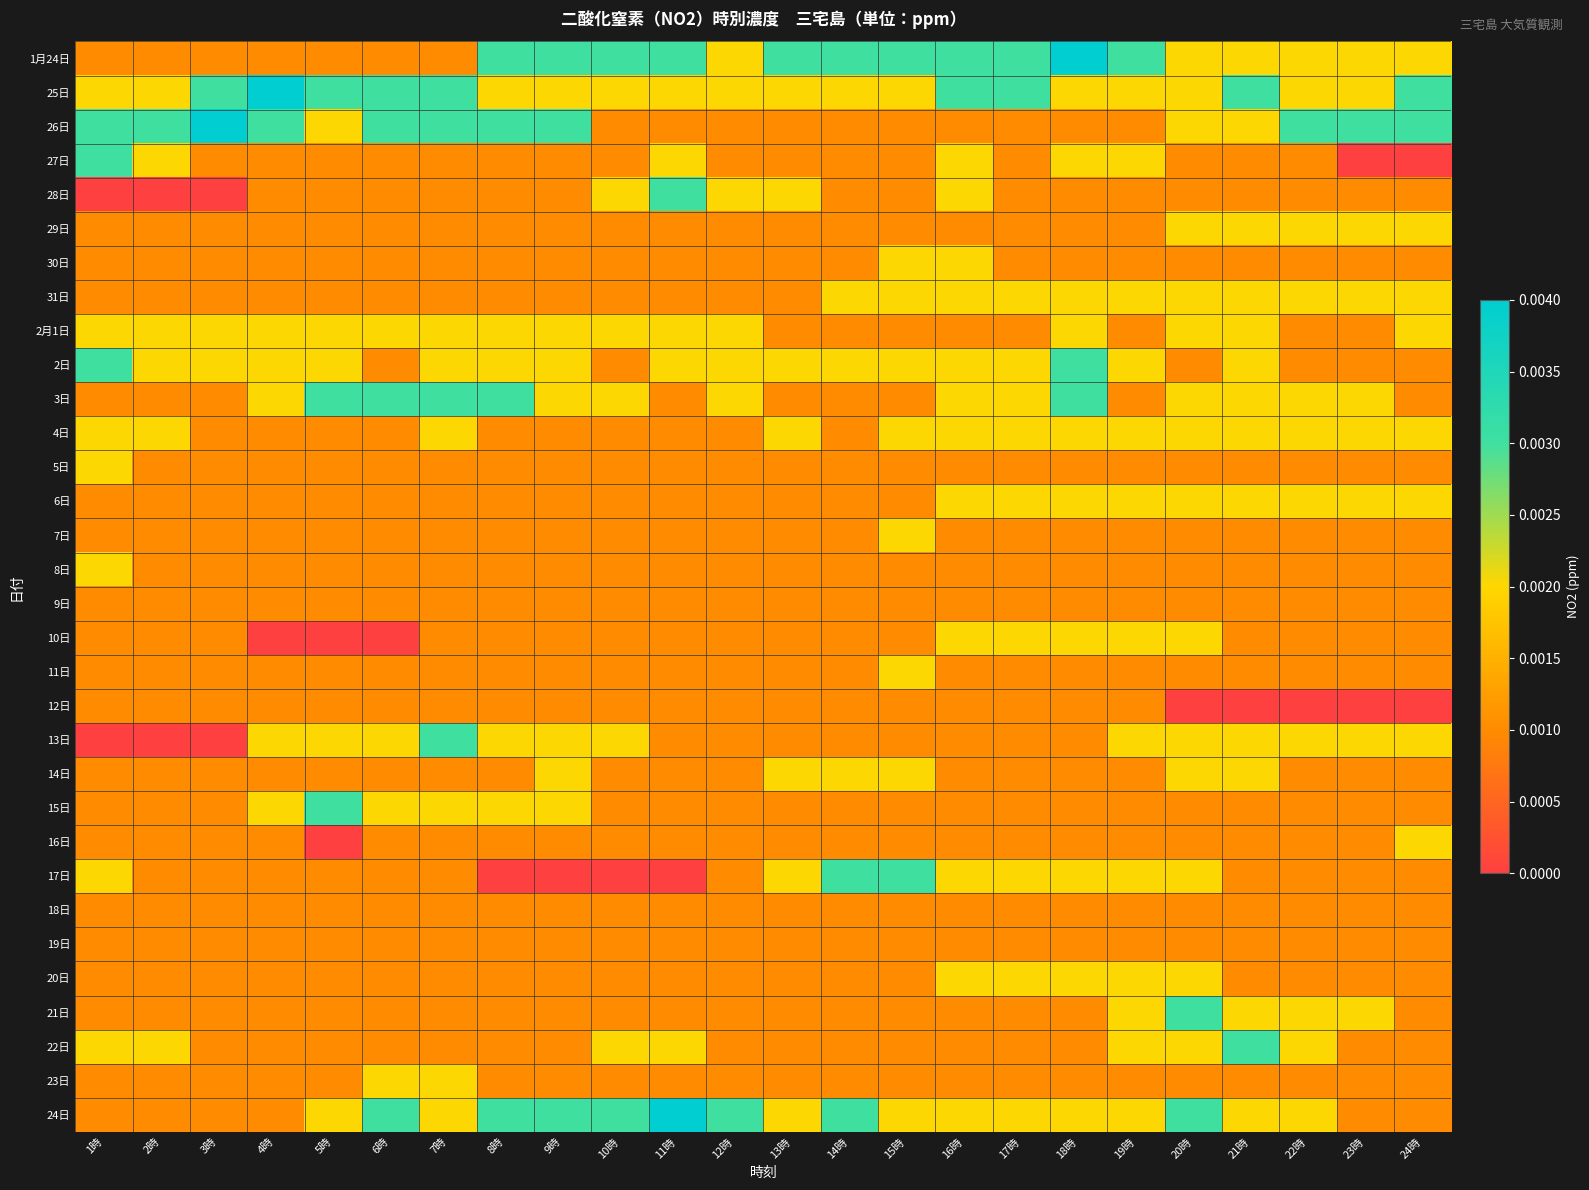

At which category does the chart reach its minimum across all series?

23時